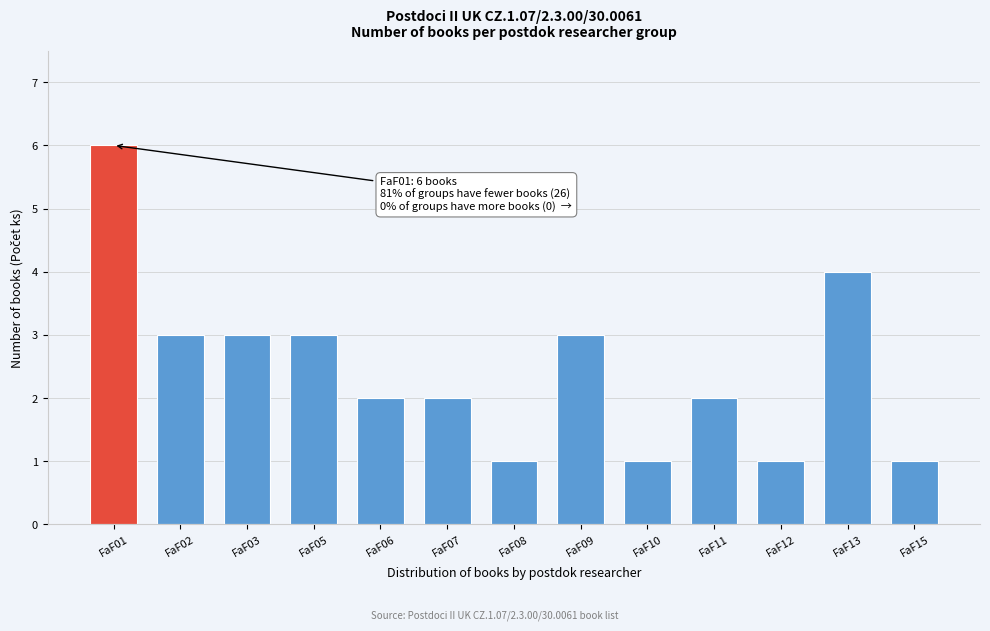

Reading right to left, what are all the values shown in this chart?

FaF15=1	FaF13=4	FaF12=1	FaF11=2	FaF10=1	FaF09=3	FaF08=1	FaF07=2	FaF06=2	FaF05=3	FaF03=3	FaF02=3	FaF01=6